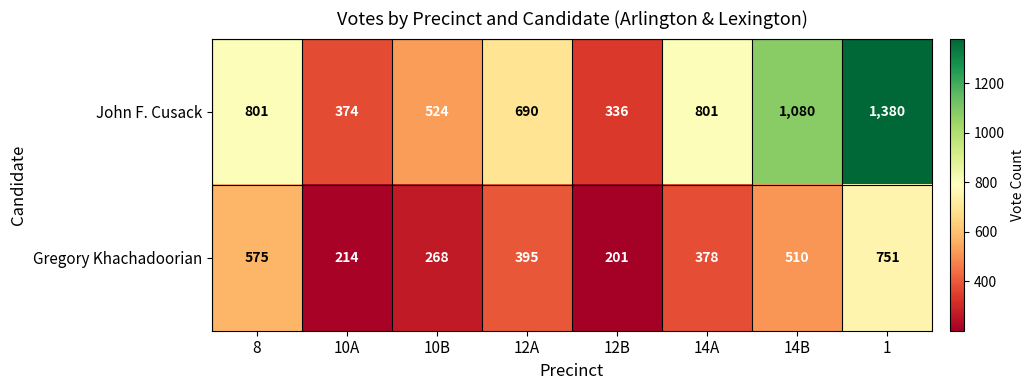

What is the difference between the highest and lowest values at 14B?

570